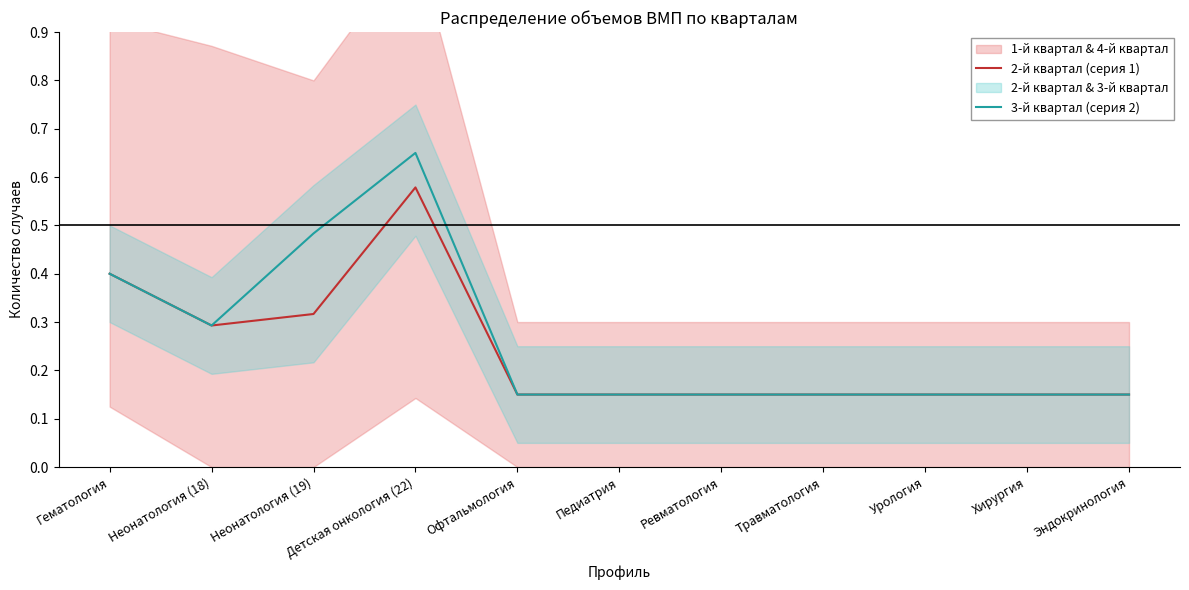

How many 2-й квартал (серия 1) values are between 0 and 1?

11